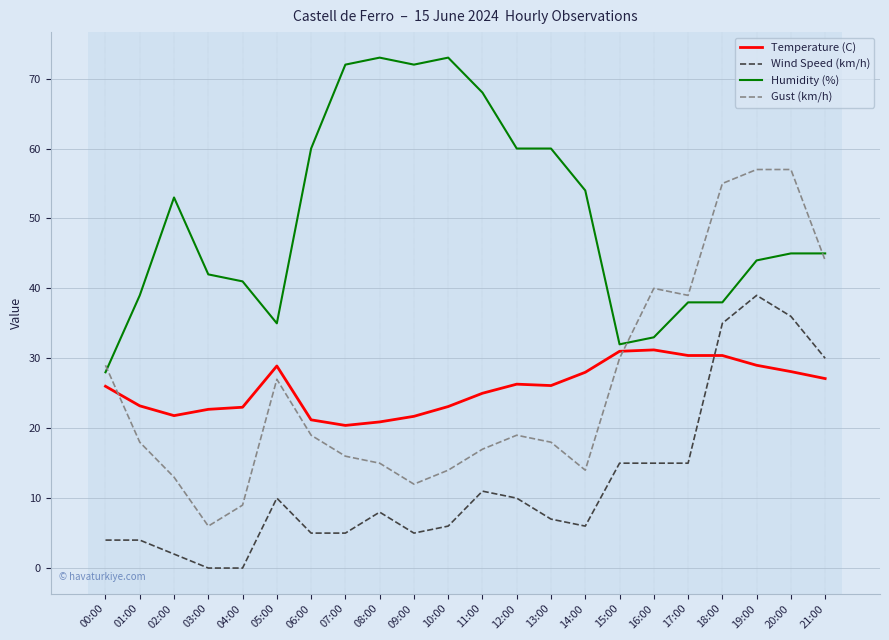

What is the spread (max minus min) of values at 14:00?

48.0